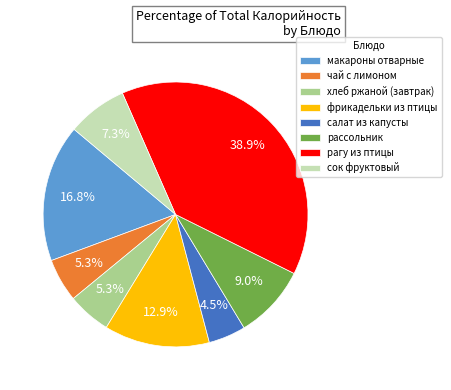

To the nearest percent, what is the combined percentage of рассольник and фрикадельки из птицы?

22%